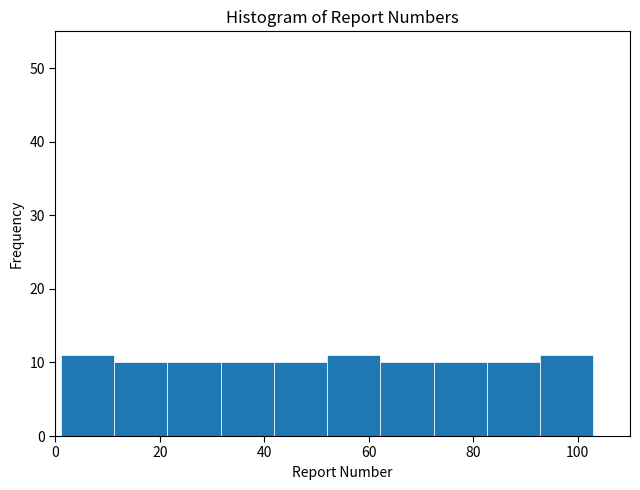

Reading left to right, transcribe this chart: for each bar, give the range it covers on the x-axis and its height. Neither the bar edges nor the heights are printed on the chart, so give them approximately, as read against the axes.

1.0 to 11.2: 11
11.2 to 21.4: 10
21.4 to 31.6: 10
31.6 to 41.8: 10
41.8 to 52.0: 10
52.0 to 62.2: 11
62.2 to 72.4: 10
72.4 to 82.6: 10
82.6 to 92.8: 10
92.8 to 103.0: 11